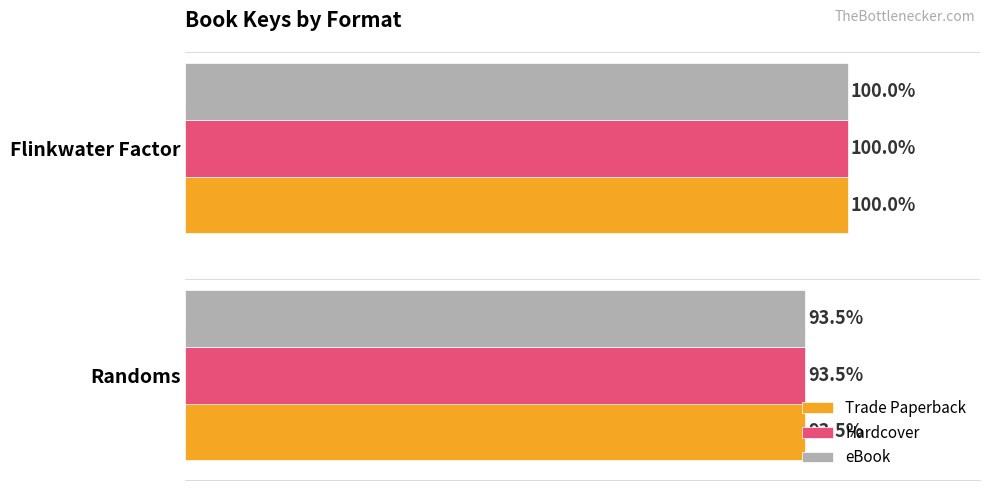

At which label does Trade Paperback reach its minimum?

Randoms